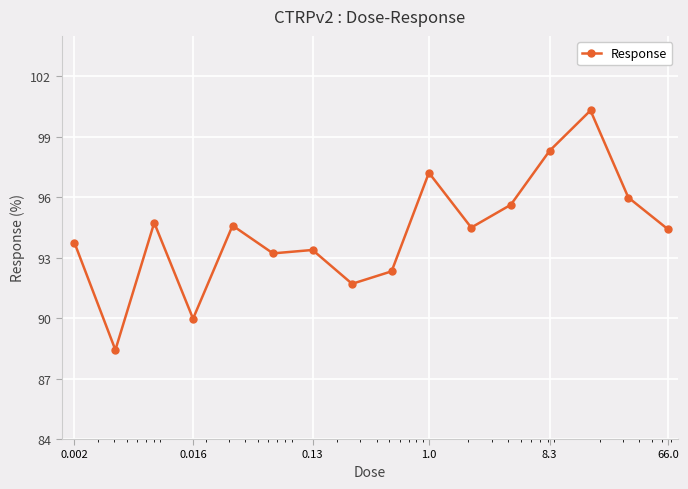

What is the value of the 4th point from the left?

90.0